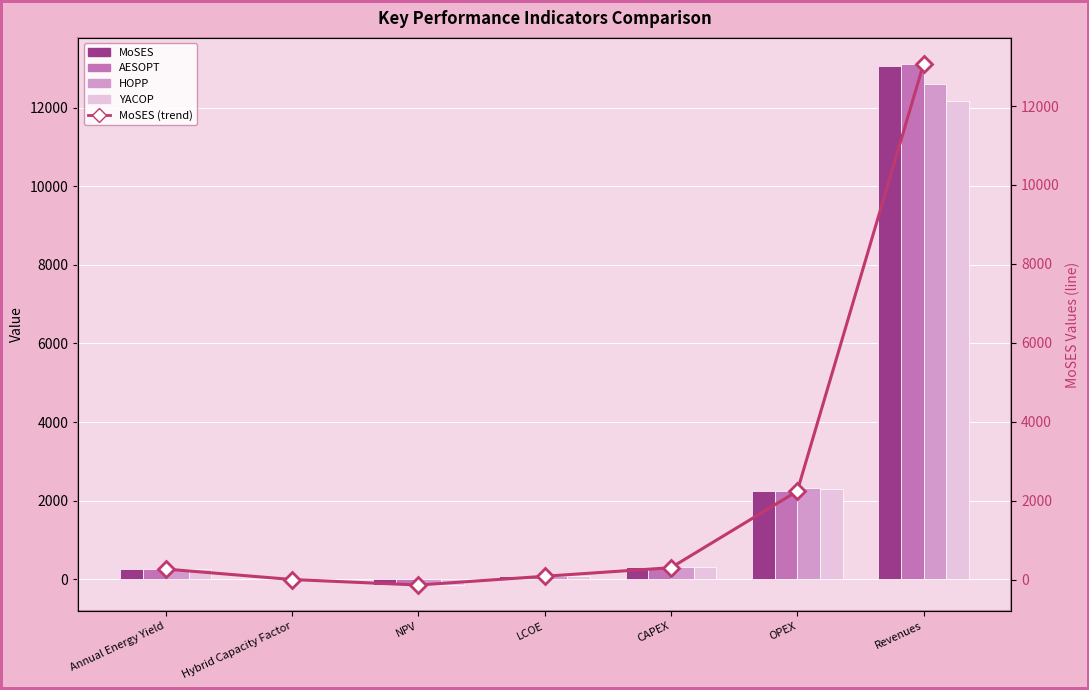

Which series has the largest range (max minus min)?

AESOPT